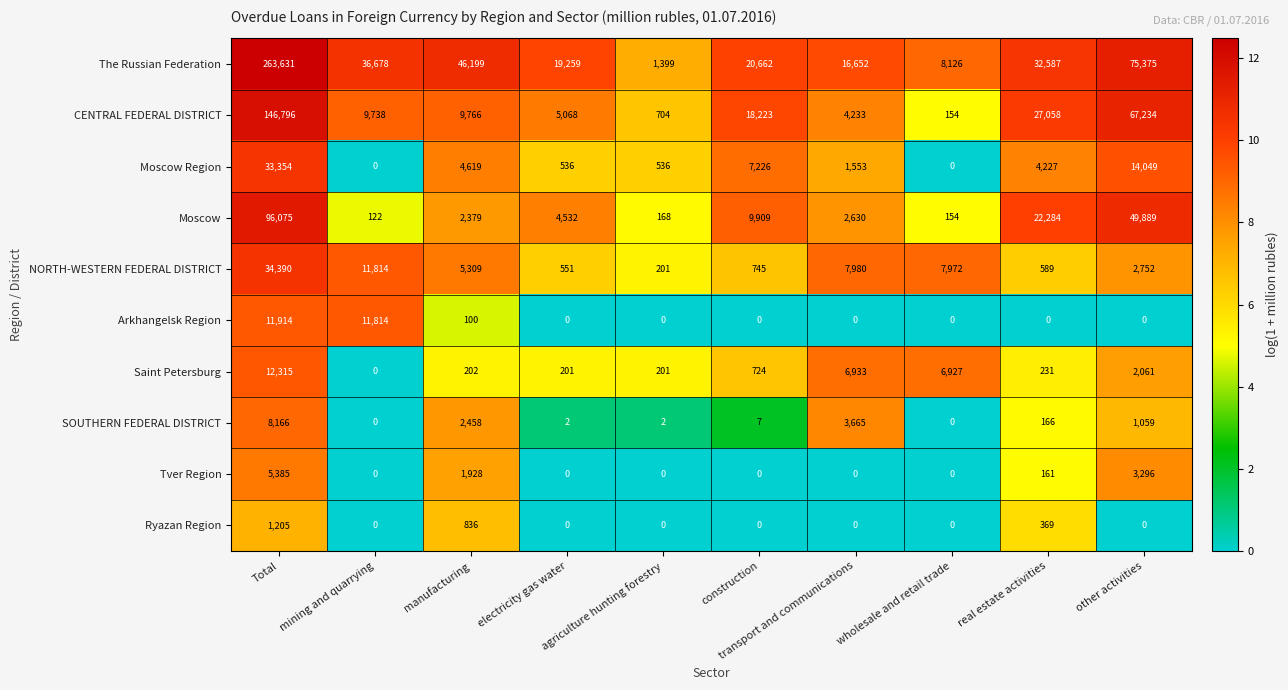

Is it true that Moscow equals 9909 at construction?

True